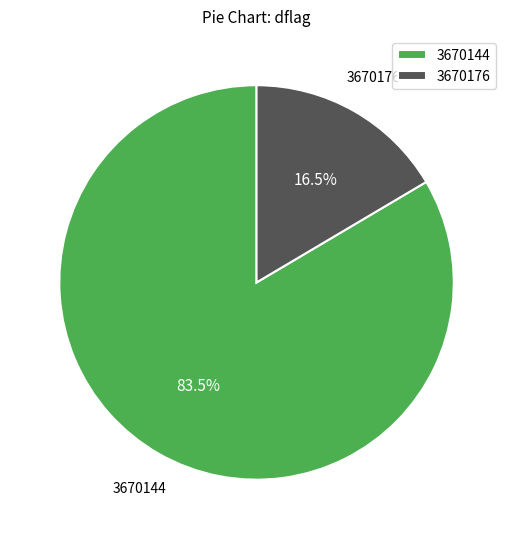

Does 3670176 represent more than half of the total?

No